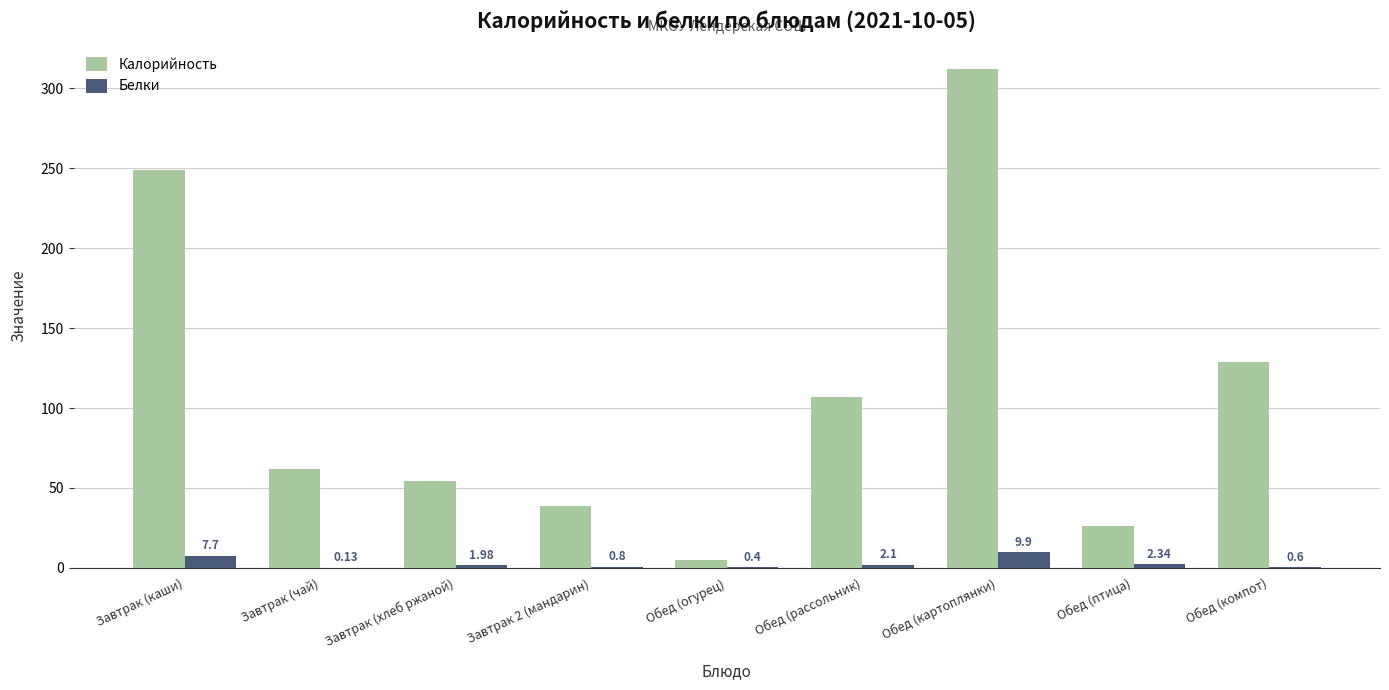

Which category has the highest value across all series?

Обед (картоплянки)